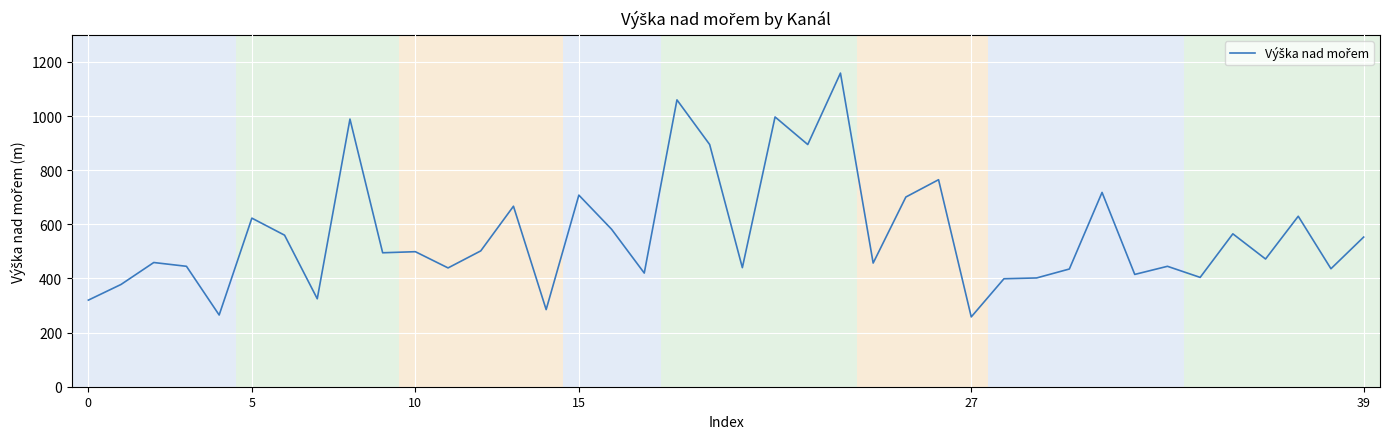

Does the chart have visible grid lines?

Yes